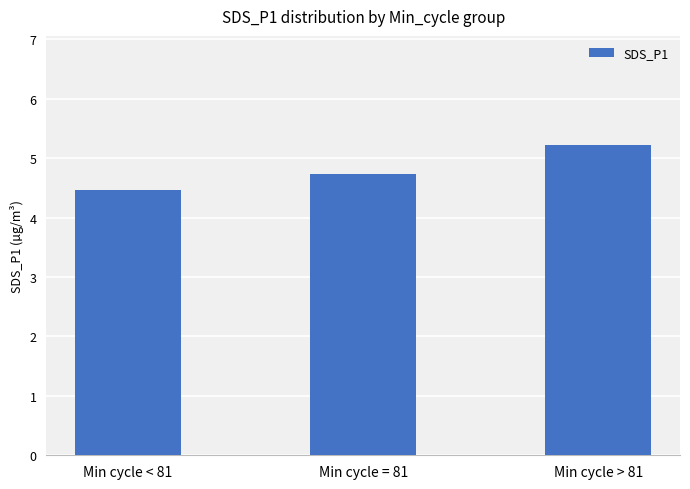

Reading left to right, list all the values displayed in this chart.

4.5	4.7	5.2